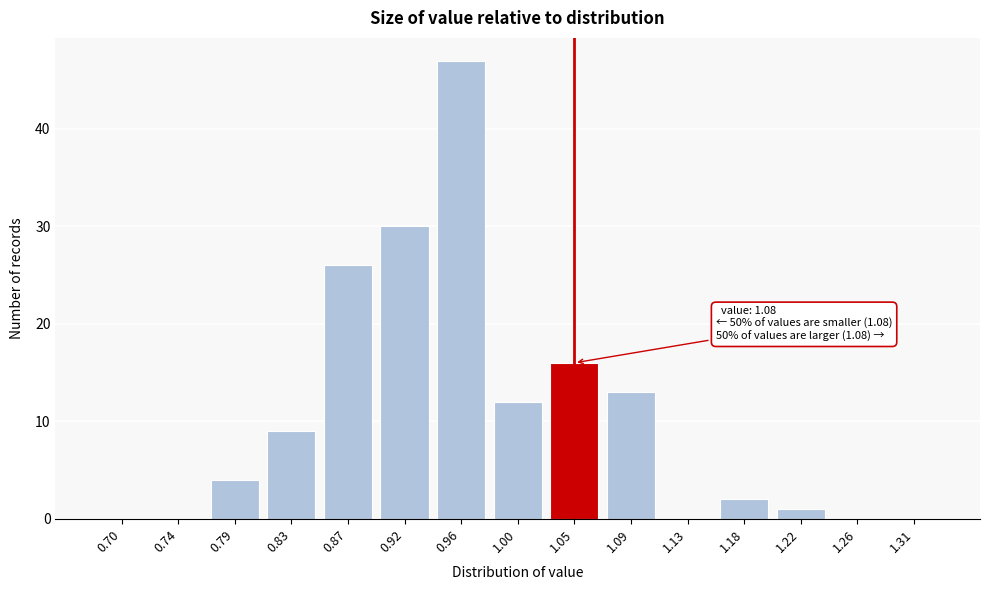

Reading right to left, extract all data points from this chart.

1.31=0	1.26=0	1.22=1	1.18=2	1.13=0	1.09=13	1.05=16	1.00=12	0.96=47	0.92=30	0.87=26	0.83=9	0.79=4	0.74=0	0.70=0